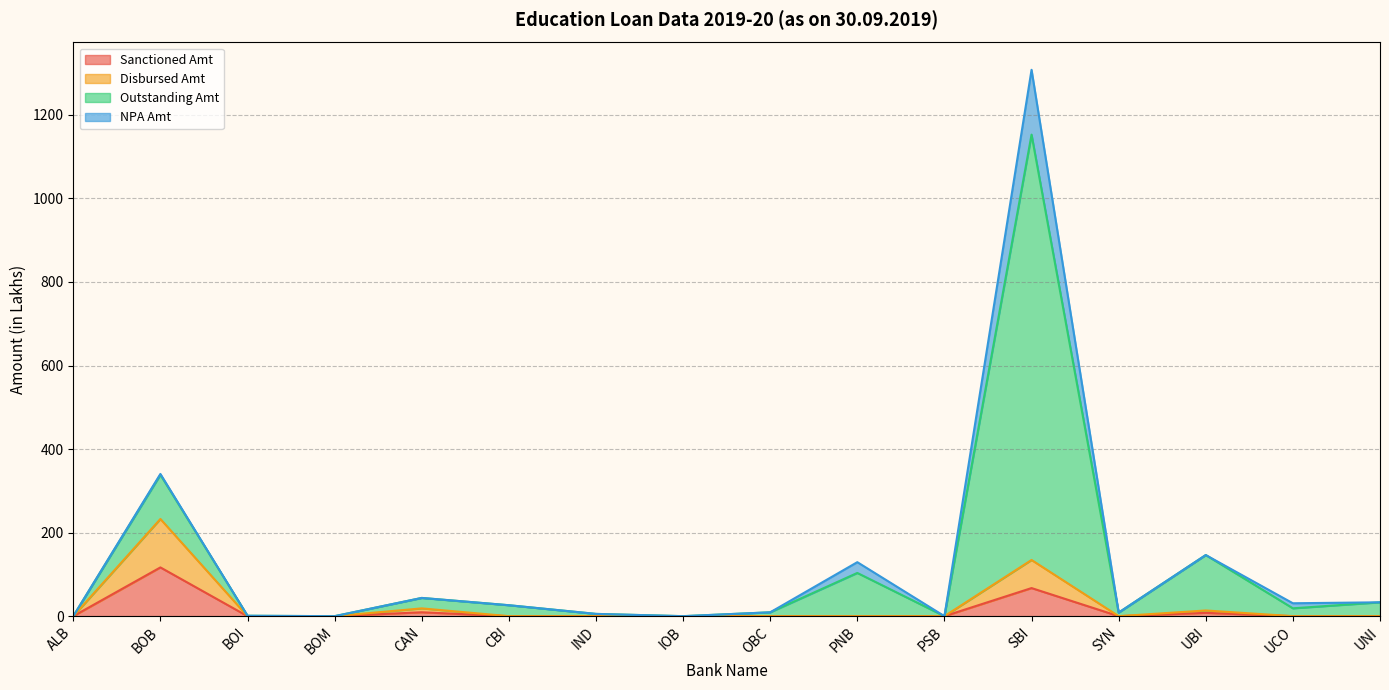

How many lines are shown in the chart?

4